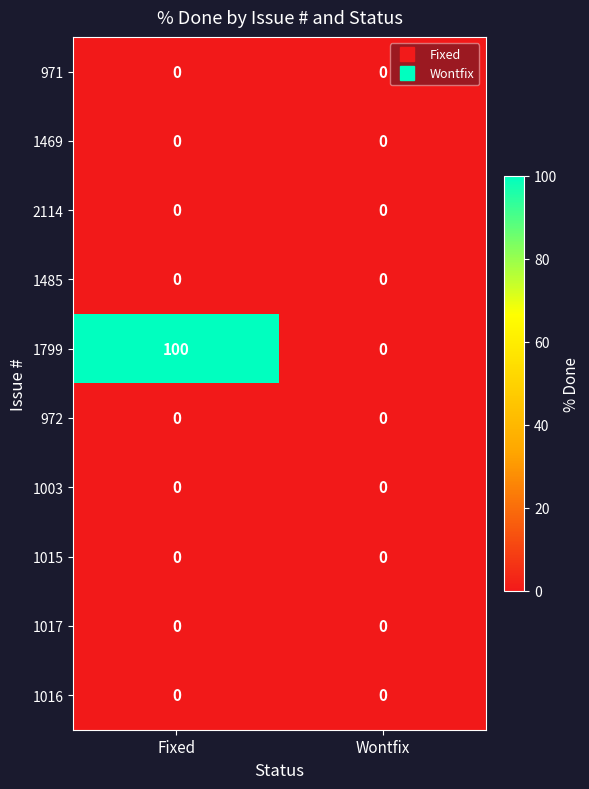

Between Fixed and Wontfix, which series saw the biggest shift?

1799